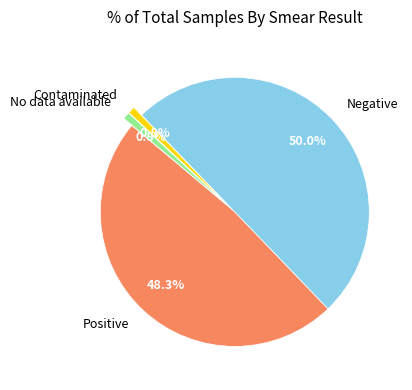

To the nearest percent, what is the combined percentage of No data available and Negative?

51%